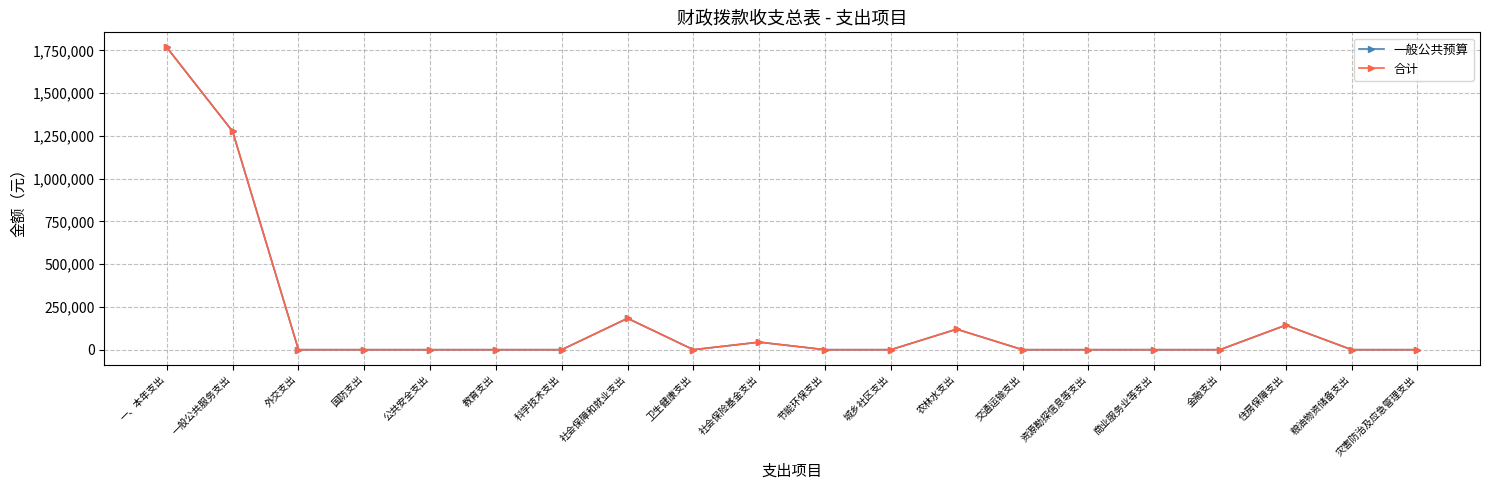

What is the label of the 16th point from the left?

商业服务业等支出